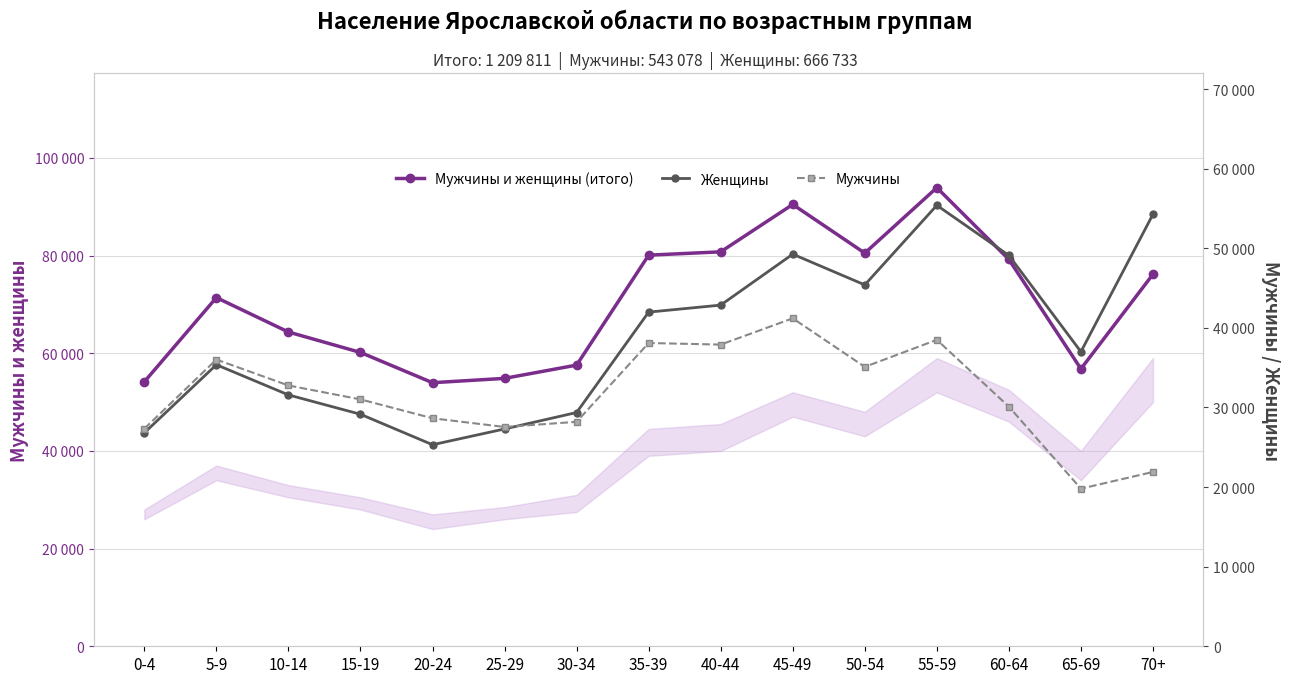

Reading left to right, what are all the values shown in this chart?

Мужчины и женщины (итого): 54150	71392	64344	60162	53965	54853	57568	80080	80761	90461	80500	93900	79200	56800	76171
Женщины: 26815	35370	31579	29146	25320	27301	29368	41980	42861	49261	45400	55400	49100	37000	54271
Мужчины: 27335	36022	32765	31016	28645	27552	28200	38100	37900	41200	35100	38500	30100	19800	21900